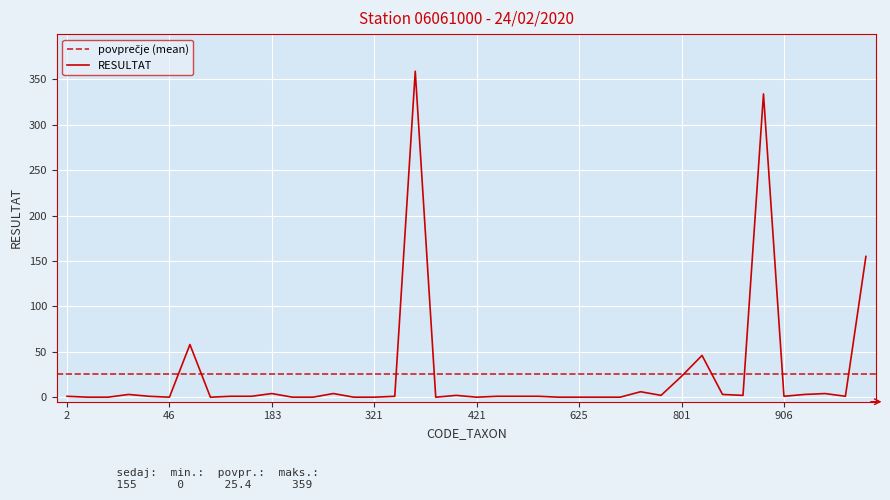

The value at 46 is 0. True or false?

True